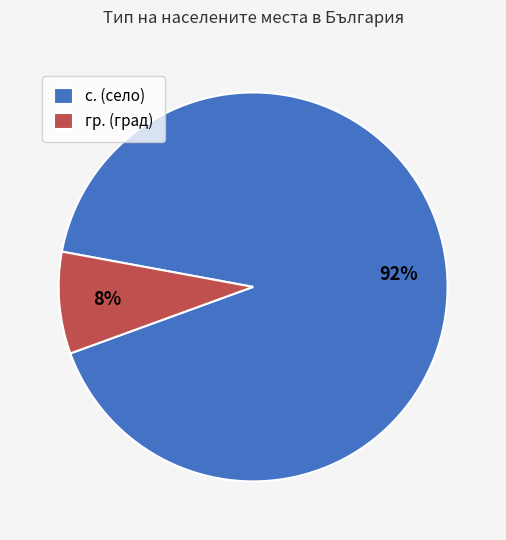

To the nearest percent, what portion does гр. (град) represent?

8%